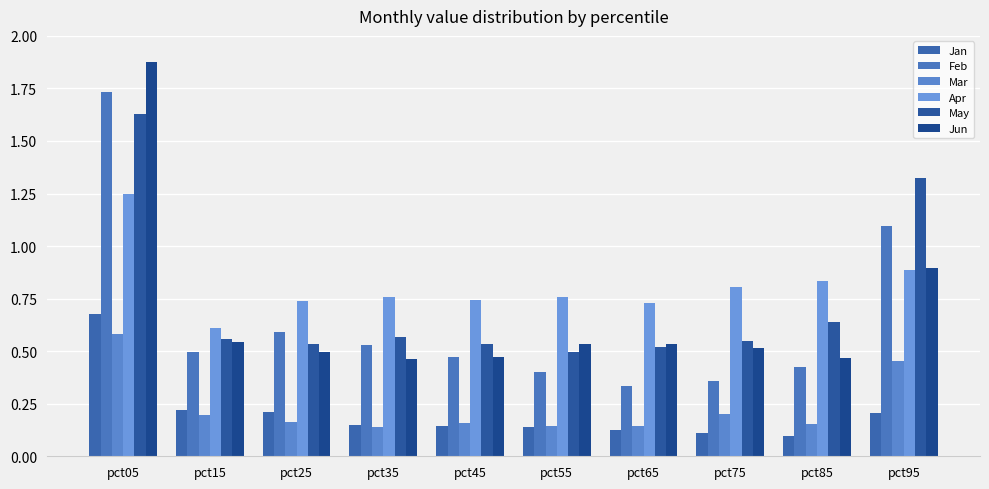

How many data points does each series have?

10